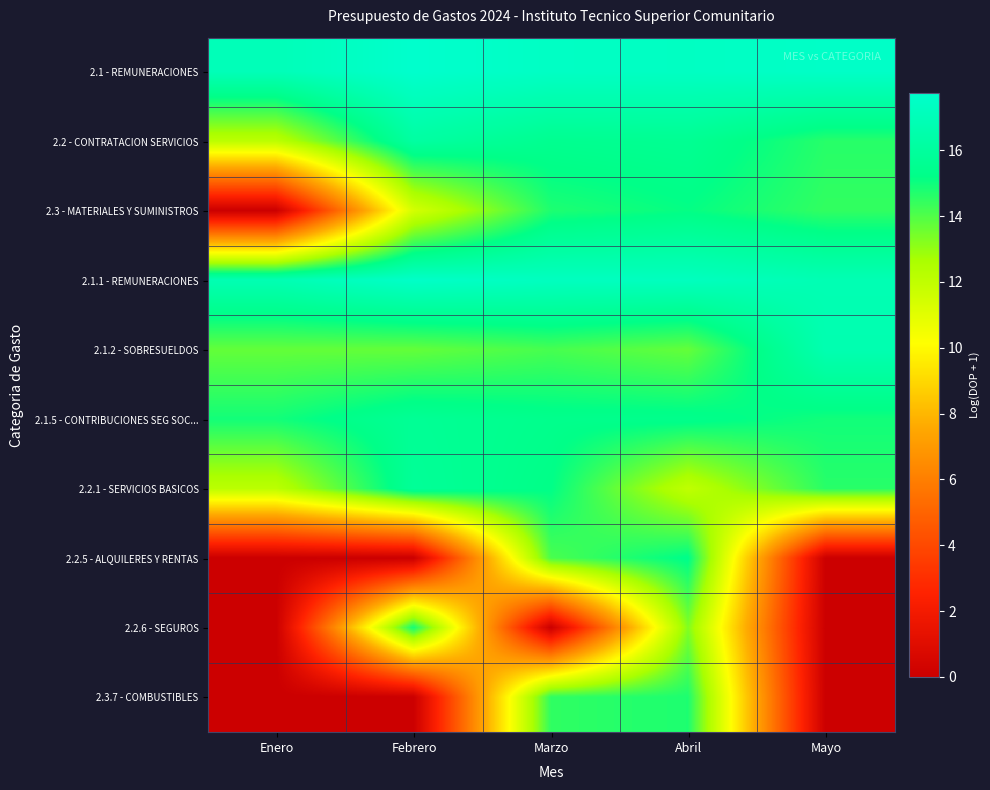

Reading left to right, what are all the values shown in this chart?

2.1 - REMUNERACIONES: Enero=17.0	Febrero=17.7	Marzo=17.4	Abril=17.4	Mayo=17.5
2.2 - CONTRATACION SERVICIOS: Enero=12.1	Febrero=16.2	Marzo=15.5	Abril=15.6	Mayo=14.6
2.3 - MATERIALES Y SUMINISTROS: Enero=0.0	Febrero=11.4	Marzo=14.8	Abril=15.1	Mayo=14.5
2.1.1 - REMUNERACIONES: Enero=16.8	Febrero=17.6	Marzo=17.3	Abril=17.2	Mayo=16.8
2.1.2 - SOBRESUELDOS: Enero=13.7	Febrero=13.7	Marzo=14.1	Abril=13.7	Mayo=16.7
2.1.5 - CONTRIBUCIONES SEG SOC...: Enero=14.9	Febrero=15.7	Marzo=15.4	Abril=15.4	Mayo=14.9
2.2.1 - SERVICIOS BASICOS: Enero=12.1	Febrero=15.8	Marzo=15.2	Abril=12.0	Mayo=14.6
2.2.5 - ALQUILERES Y RENTAS: Enero=0.0	Febrero=0.0	Marzo=14.1	Abril=15.3	Mayo=0.0
2.2.6 - SEGUROS: Enero=0.0	Febrero=14.9	Marzo=0.0	Abril=13.3	Mayo=0.0
2.3.7 - COMBUSTIBLES: Enero=0.0	Febrero=0.0	Marzo=14.5	Abril=14.8	Mayo=0.0